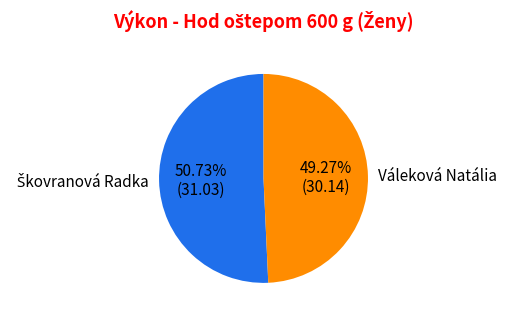

Which category has the smallest portion of the pie?

Váleková Natália